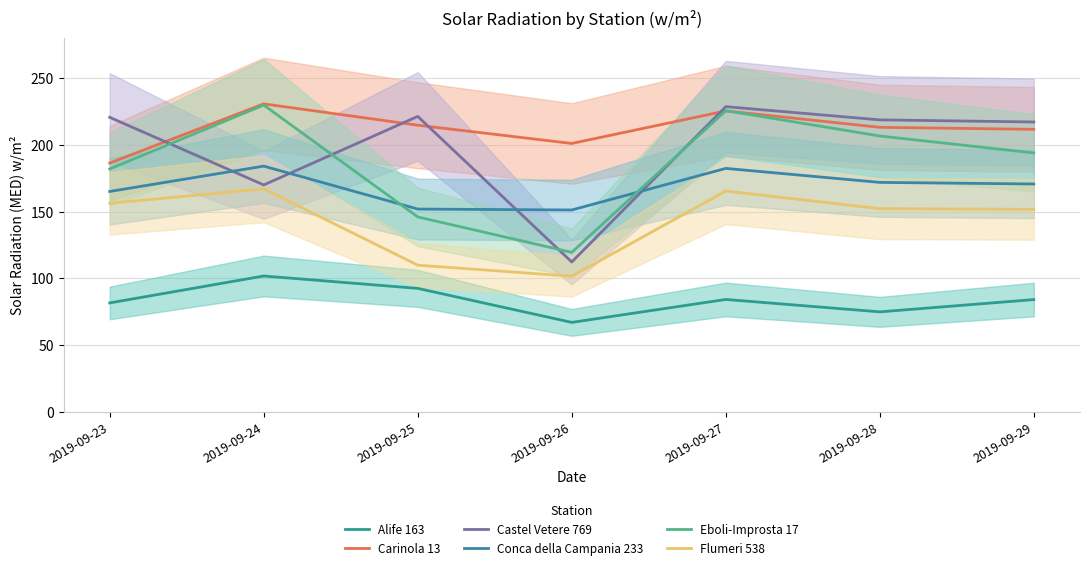

What is the greatest value displayed?

230.9